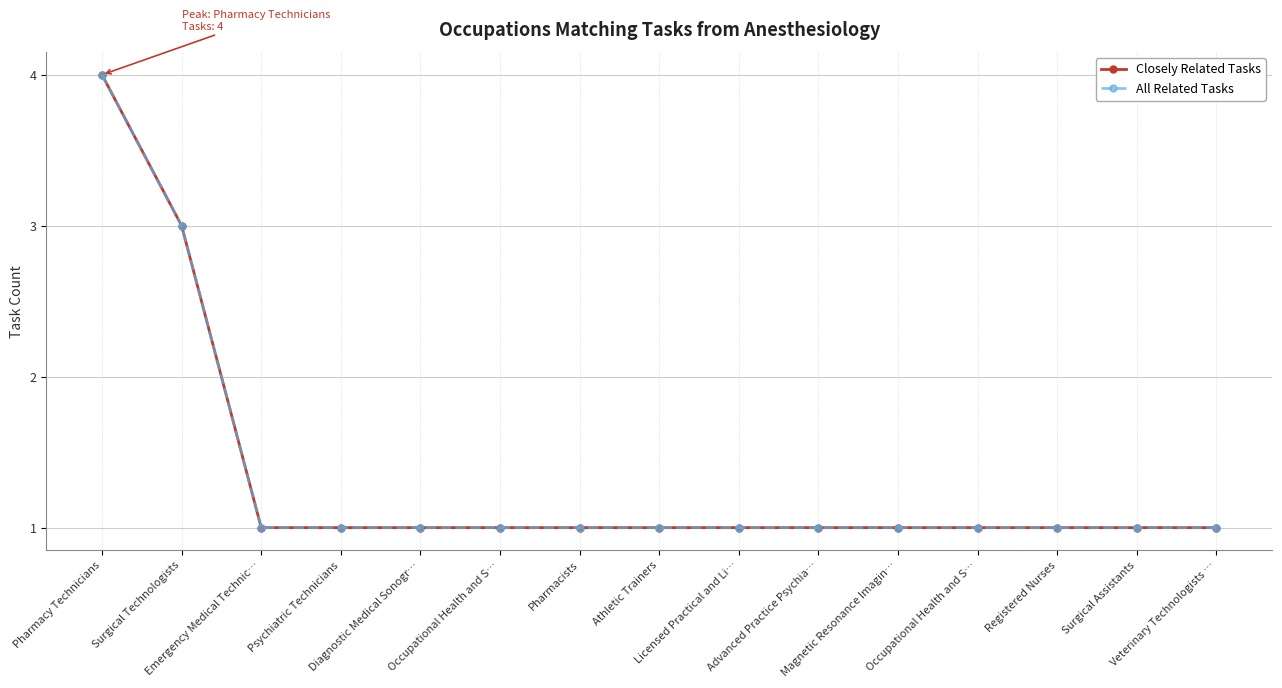

Reading right to left, what are all the values shown in this chart?

Closely Related Tasks: Veterinary Technologists …=1	Surgical Assistants=1	Registered Nurses=1	Occupational Health and S…=1	Magnetic Resonance Imagin…=1	Advanced Practice Psychia…=1	Licensed Practical and Li…=1	Athletic Trainers=1	Pharmacists=1	Occupational Health and S…=1	Diagnostic Medical Sonogr…=1	Psychiatric Technicians=1	Emergency Medical Technic…=1	Surgical Technologists=3	Pharmacy Technicians=4
All Related Tasks: Veterinary Technologists …=1	Surgical Assistants=1	Registered Nurses=1	Occupational Health and S…=1	Magnetic Resonance Imagin…=1	Advanced Practice Psychia…=1	Licensed Practical and Li…=1	Athletic Trainers=1	Pharmacists=1	Occupational Health and S…=1	Diagnostic Medical Sonogr…=1	Psychiatric Technicians=1	Emergency Medical Technic…=1	Surgical Technologists=3	Pharmacy Technicians=4